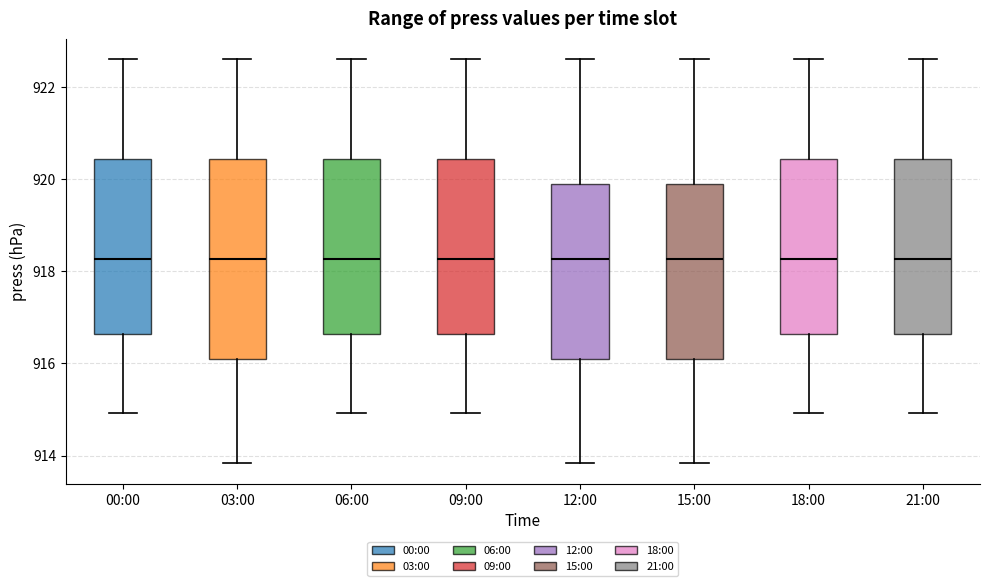

Reading left to right, transcribe this box plot: for each box, give where its median line is, the range the box spans, and where its two whiskers end, as read against the y-axis. The values are not printed on the chart, so give them approximately, as read against the axis.

00:00: median 918.2, box 916.6 to 920.4, whiskers 915.0 to 922.6
03:00: median 918.2, box 916.0 to 920.4, whiskers 913.8 to 922.6
06:00: median 918.2, box 916.6 to 920.4, whiskers 915.0 to 922.6
09:00: median 918.2, box 916.6 to 920.4, whiskers 915.0 to 922.6
12:00: median 918.2, box 916.0 to 919.8, whiskers 913.8 to 922.6
15:00: median 918.2, box 916.0 to 919.8, whiskers 913.8 to 922.6
18:00: median 918.2, box 916.6 to 920.4, whiskers 915.0 to 922.6
21:00: median 918.2, box 916.6 to 920.4, whiskers 915.0 to 922.6